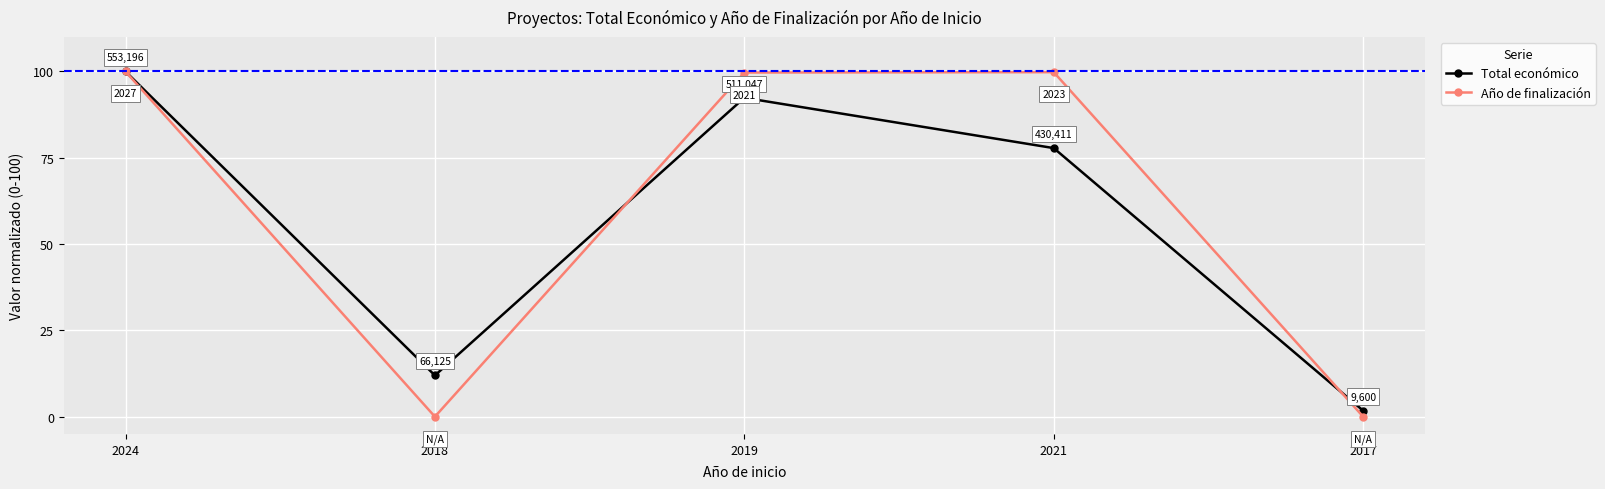

What is the difference between the Total económico values at 2017 and 2018?

10.2